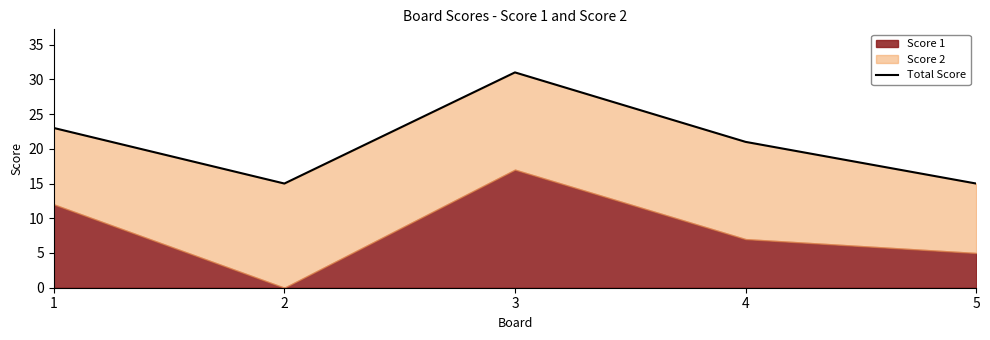

Count the number of values greater than 21.

2